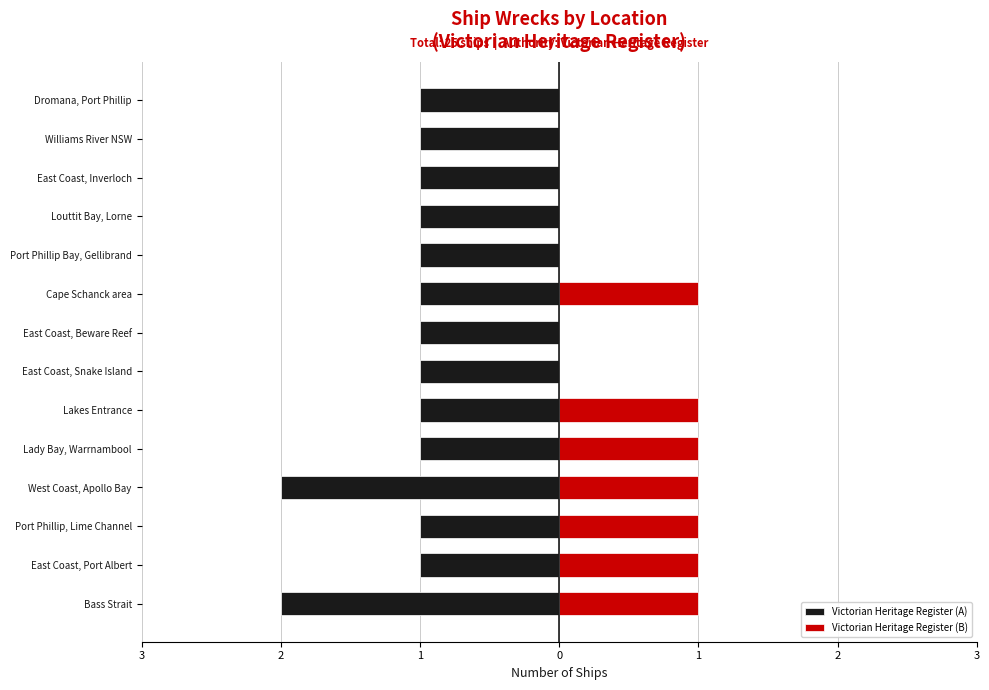

How many bars are there in total?

28